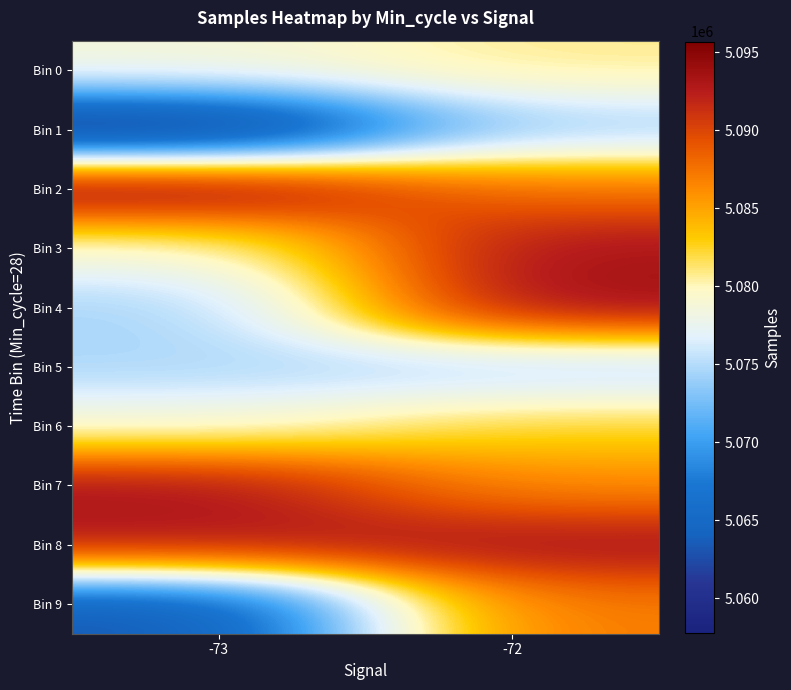

Which series has the largest range (max minus min)?

Bin 9